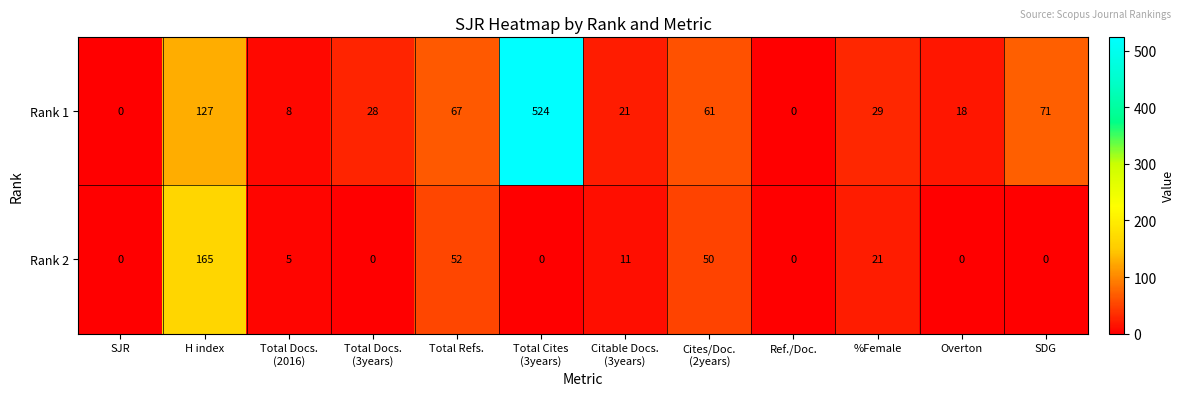

List the series in order of their peak value, highest first.

Rank 1, Rank 2